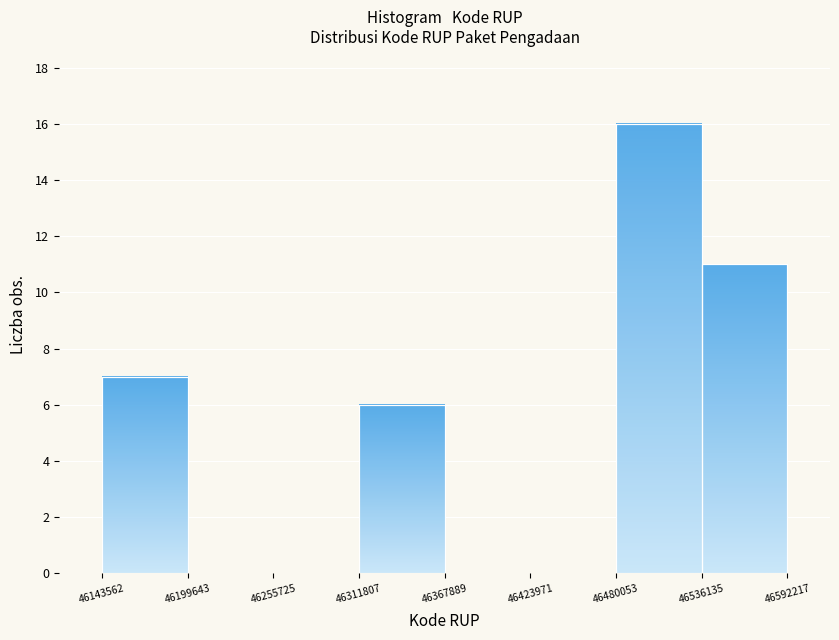

How tall is the bar that spans 46143562 to 46199643 on the x-axis? The values are not printed on the chart, so give them approximately, as read against the axis.

7